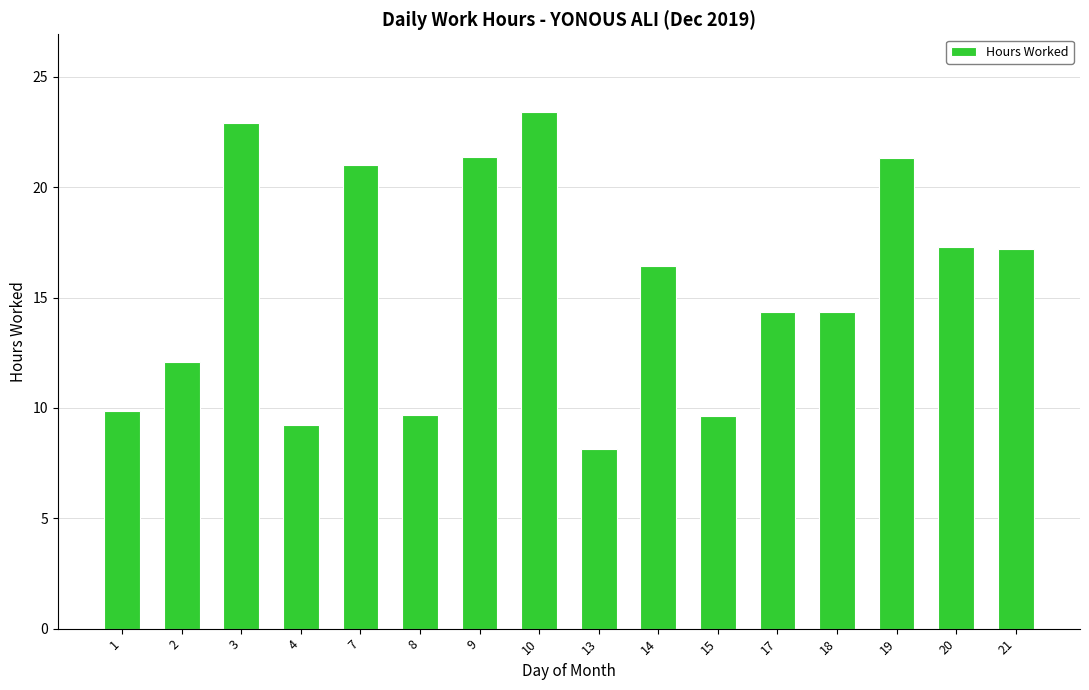

At which label does the data first exceed 16?

3